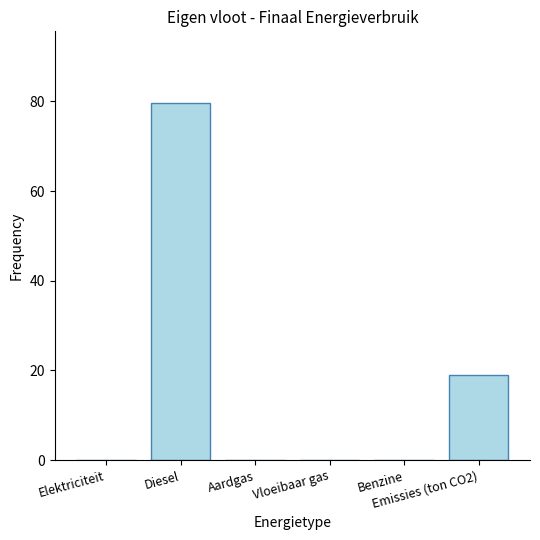

What is the sum of all values?

98.7